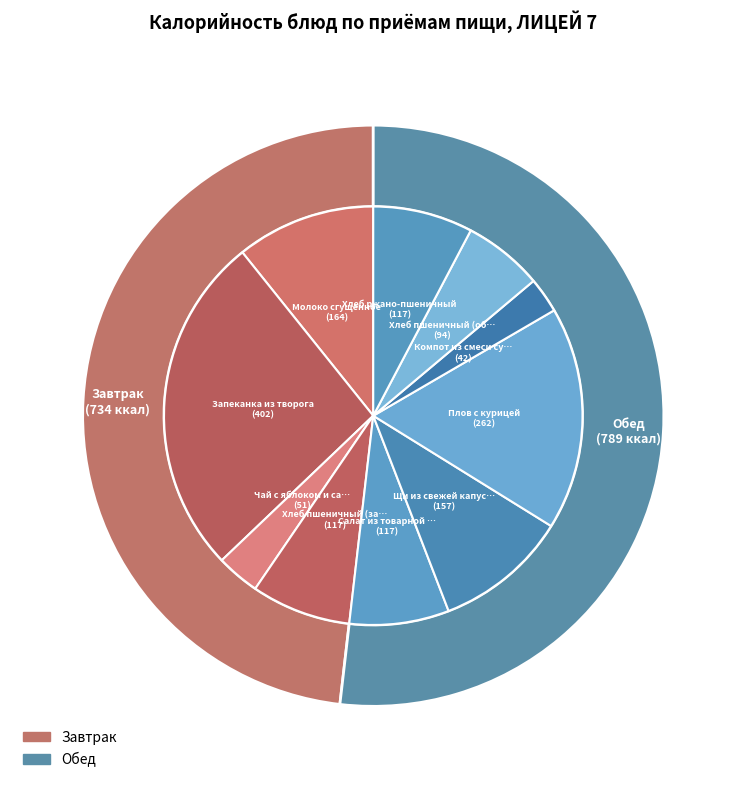

Which category has the smallest portion of the pie?

Компот из смеси сухофруктов